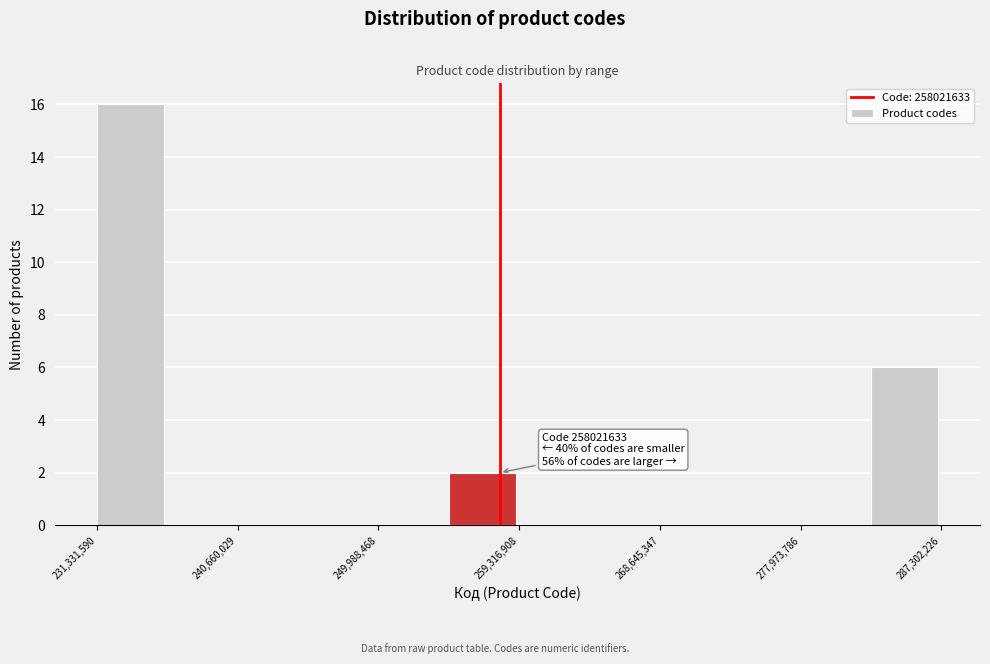

Which range on the x-axis has the tallest bar?

231000000 to 236000000